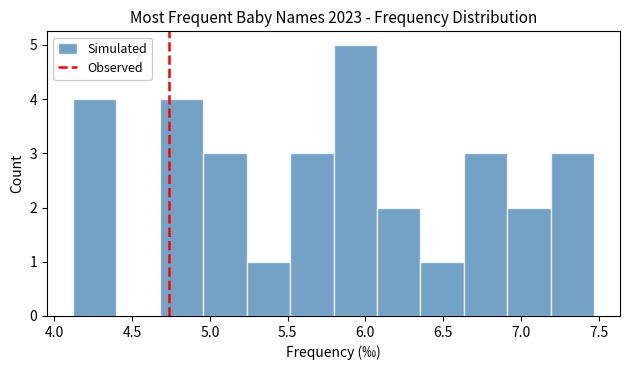

Over which range of the x-axis is the bar tallest?

5.80 to 6.05